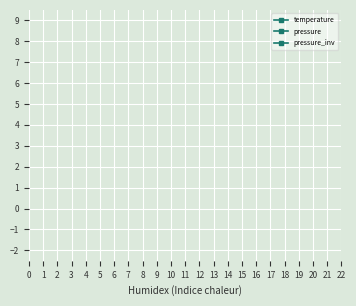

List the series in order of their overall mean, highest first.

pressure, temperature, pressure_inv